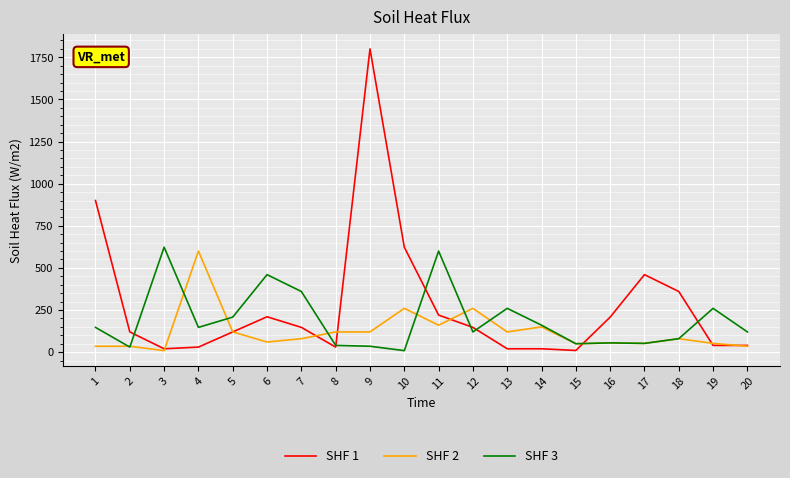

What is the greatest value displayed?

1800